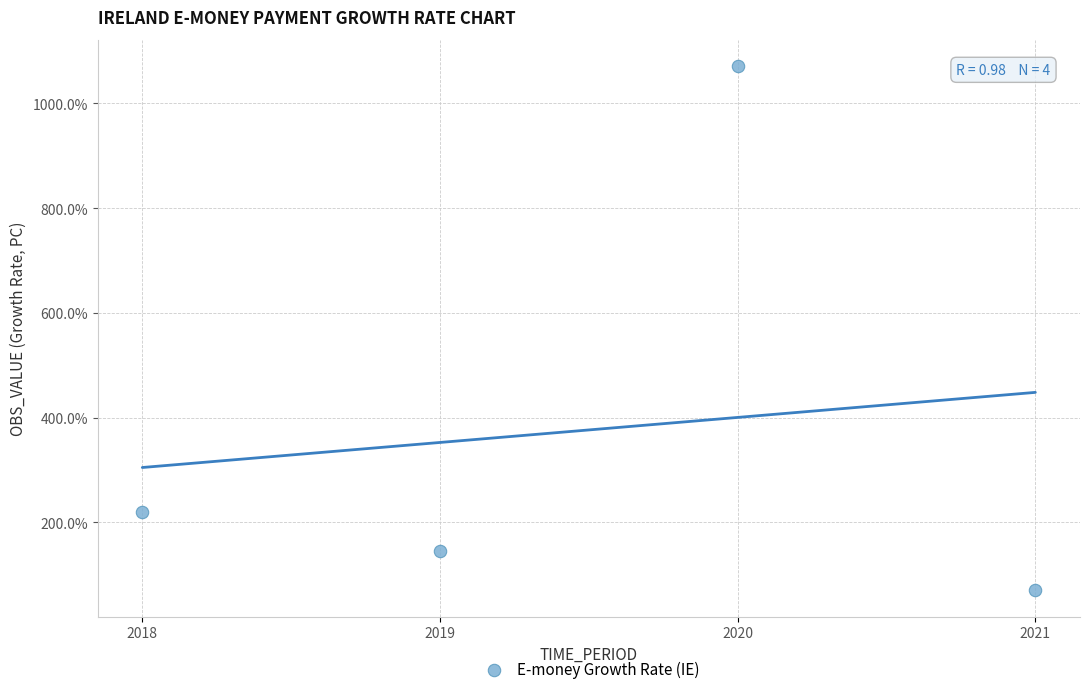

What Y value in the scatter plot is closest to 570?

219.6